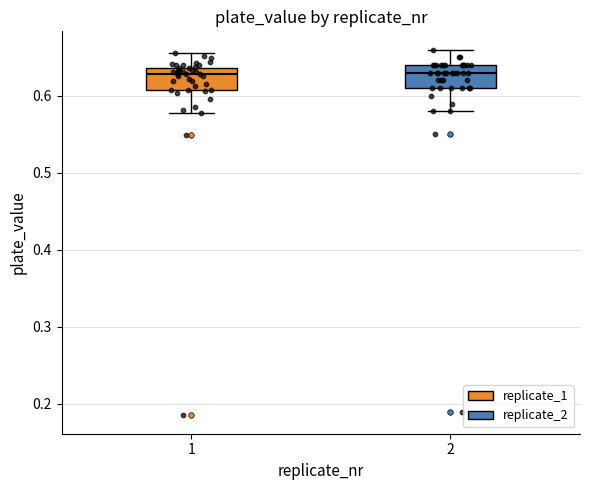

Reading left to right, read every box against the y-axis: the position of its median line, the range the box covers, and the ends of its whiskers. The values are not printed on the chart, so give them approximately, as read against the axis.

1: median 0.63, box 0.61 to 0.64, whiskers 0.58 to 0.66
2: median 0.63, box 0.61 to 0.64, whiskers 0.58 to 0.66